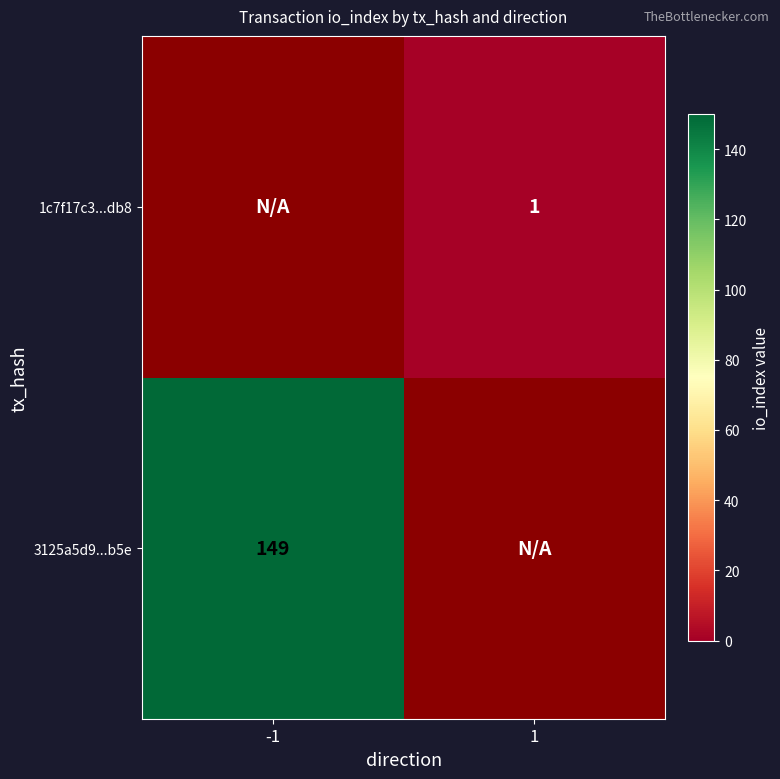

What is the greatest value displayed?

149.0